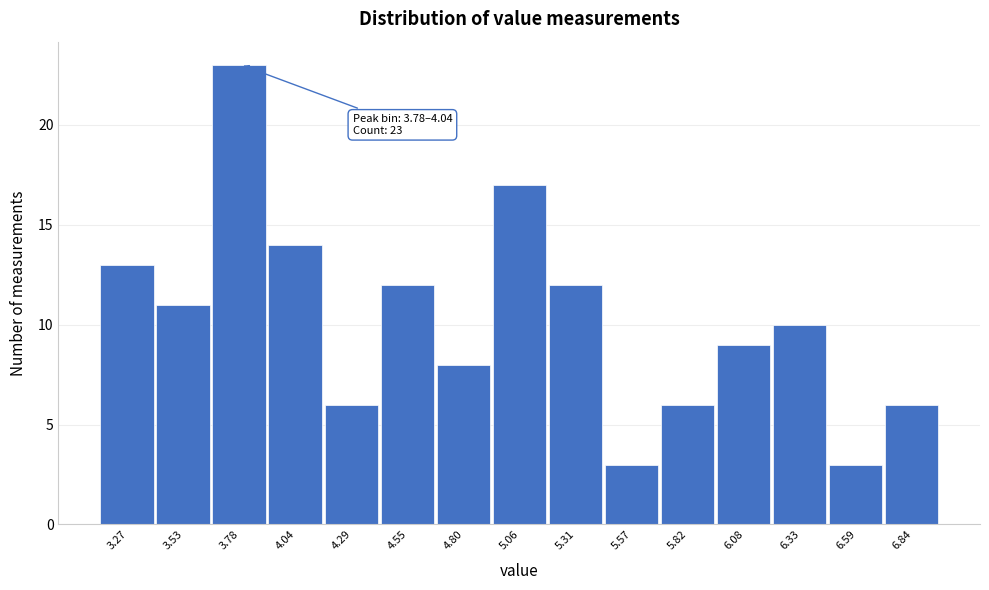

Reading left to right, list all the values displayed in this chart.

3.27=13	3.53=11	3.78=23	4.04=14	4.29=6	4.55=12	4.80=8	5.06=17	5.31=12	5.57=3	5.82=6	6.08=9	6.33=10	6.59=3	6.84=6